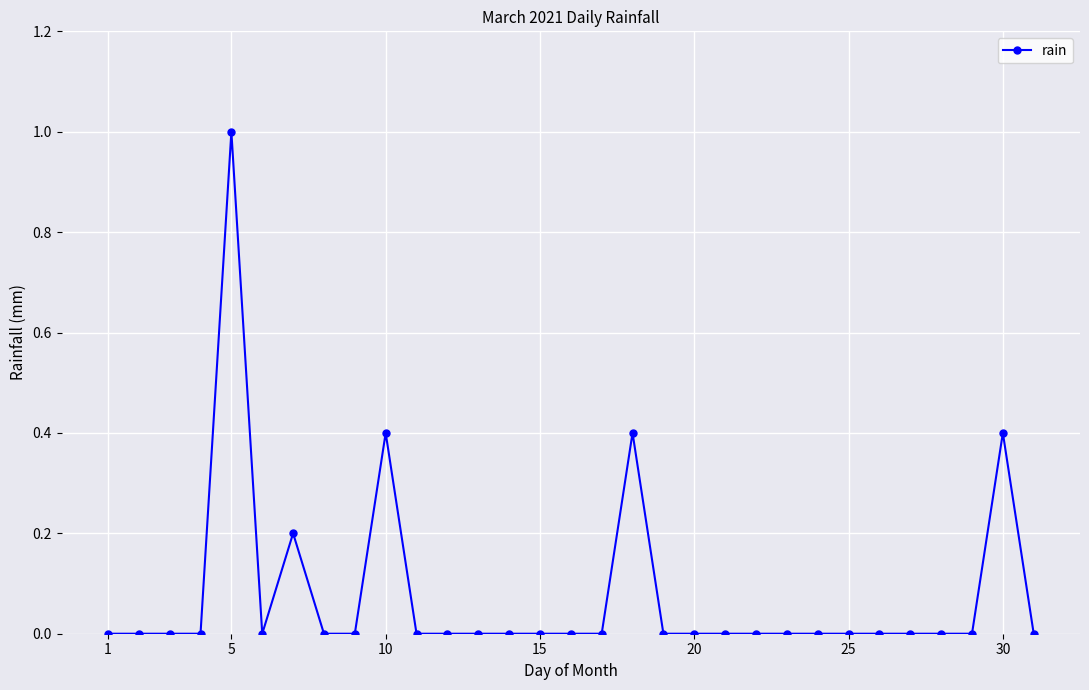

True or false: the data has more than 2 interior local peaks.

True